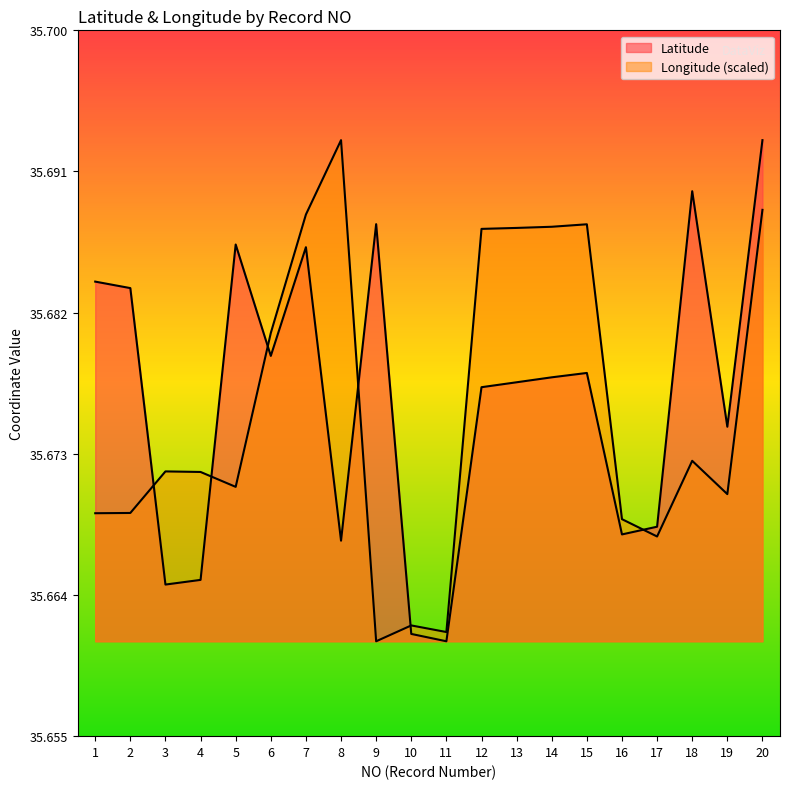

List the series in order of their overall mean, lowest first.

Longitude, Latitude